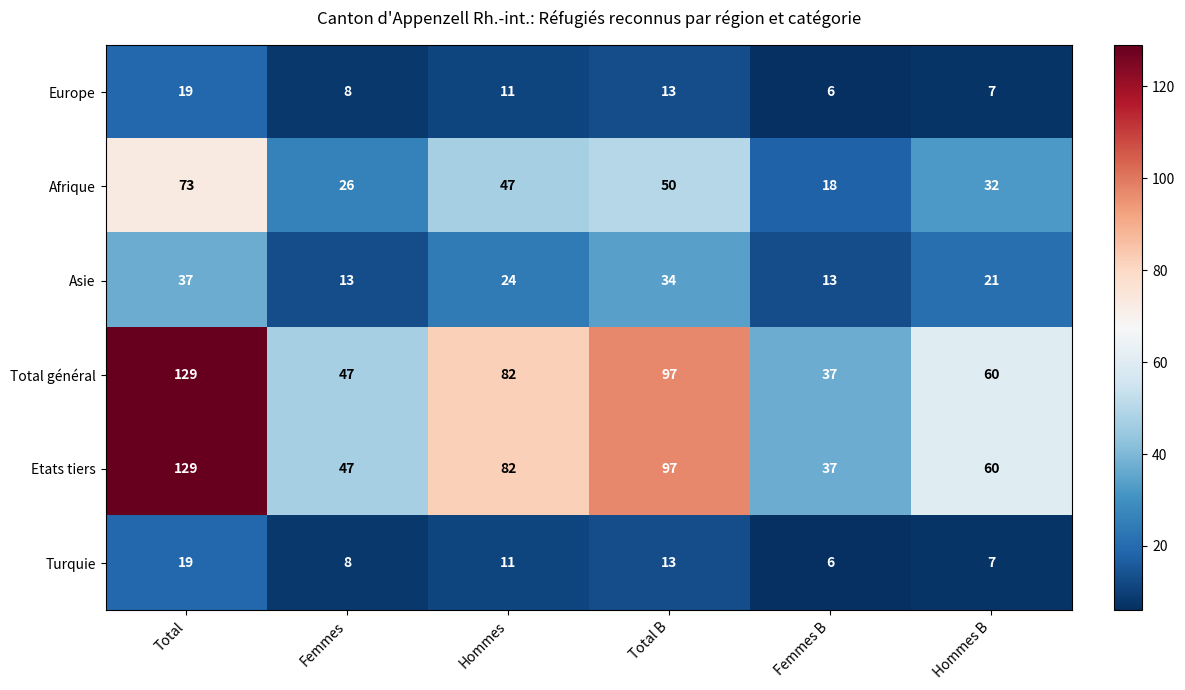

Rank the categories by Turquie value from lowest to highest.

Femmes B, Hommes B, Femmes, Hommes, Total B, Total